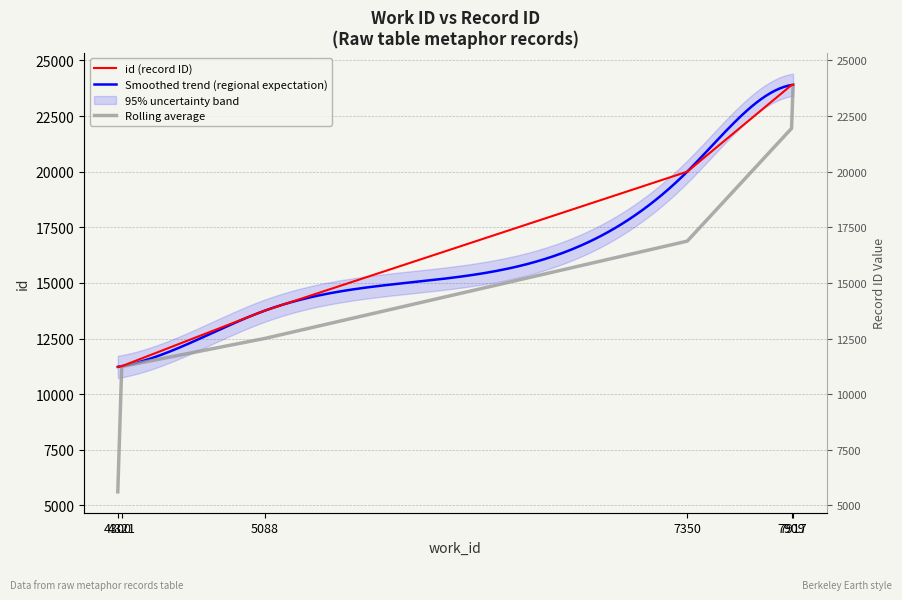

The chart shows a value of 13758 at 5088. True or false?

True